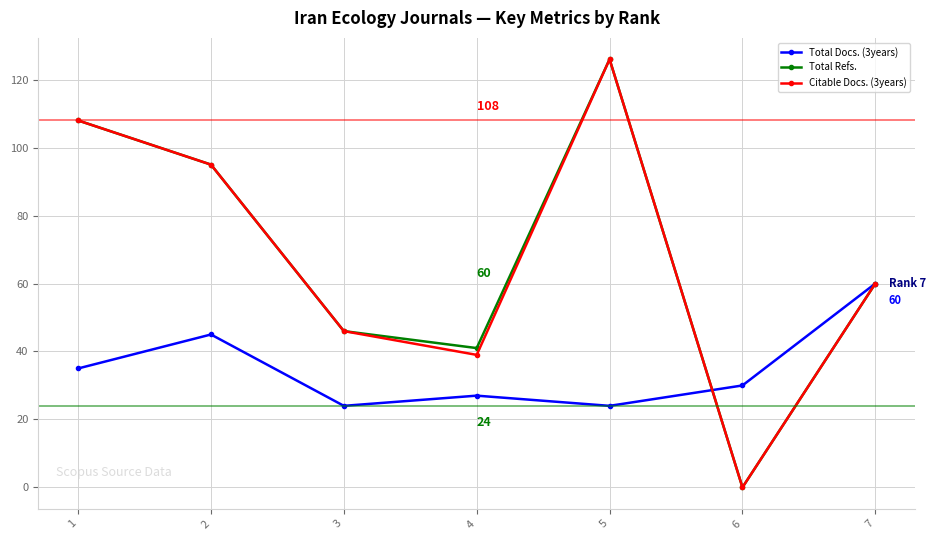

How many positive values does the Citable Docs. (3years) series have?

6